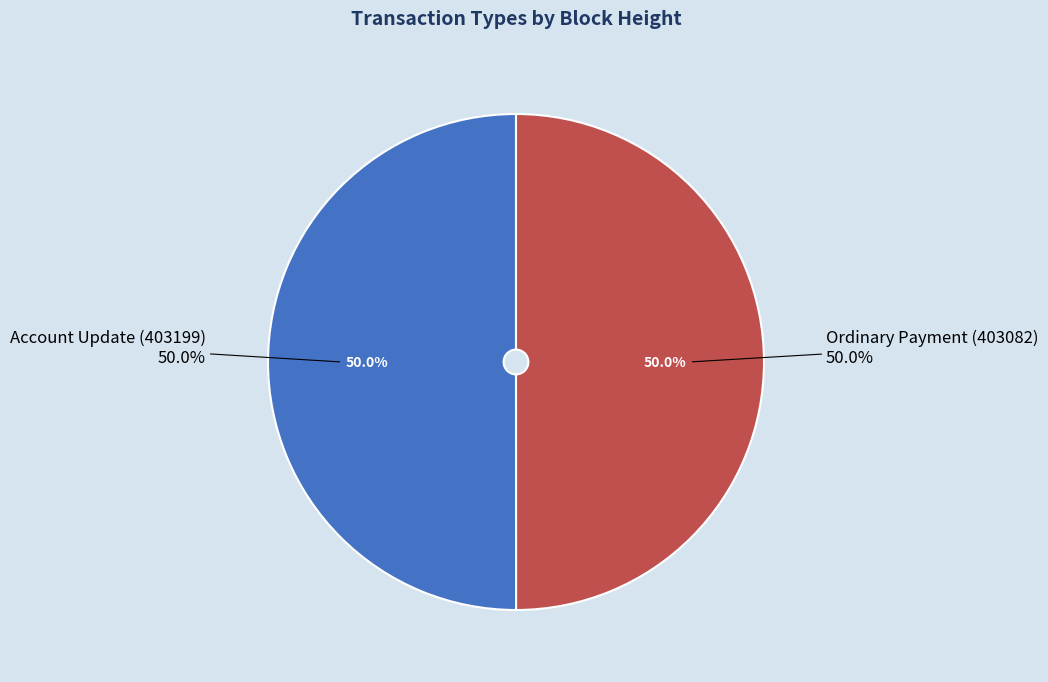

Is it true that Ordinary Payment (403082) is 50% of the pie?

True